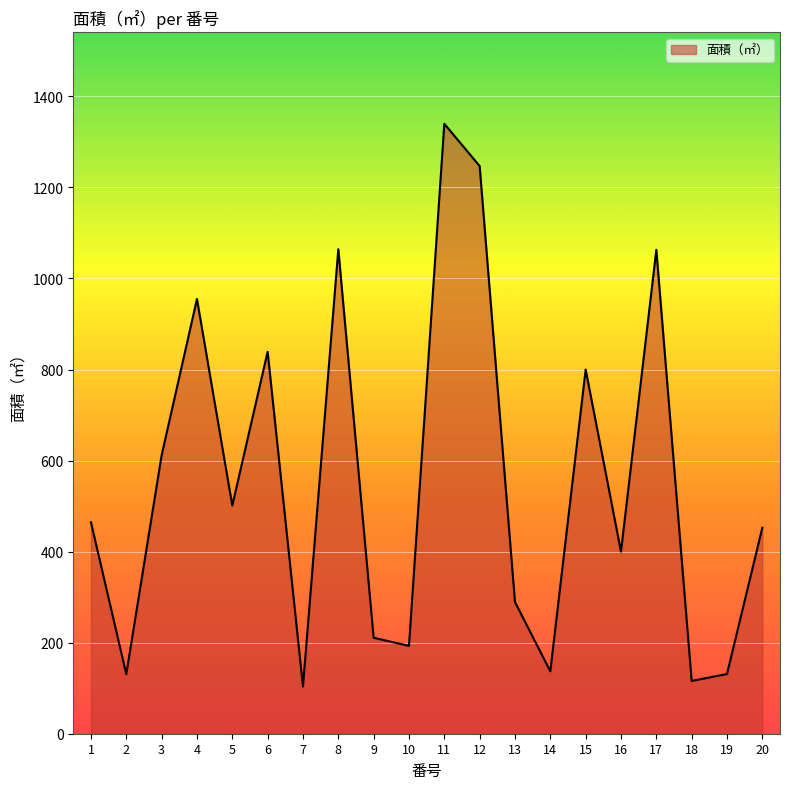

What is the sum of the values at 13 and 6?

1128.3